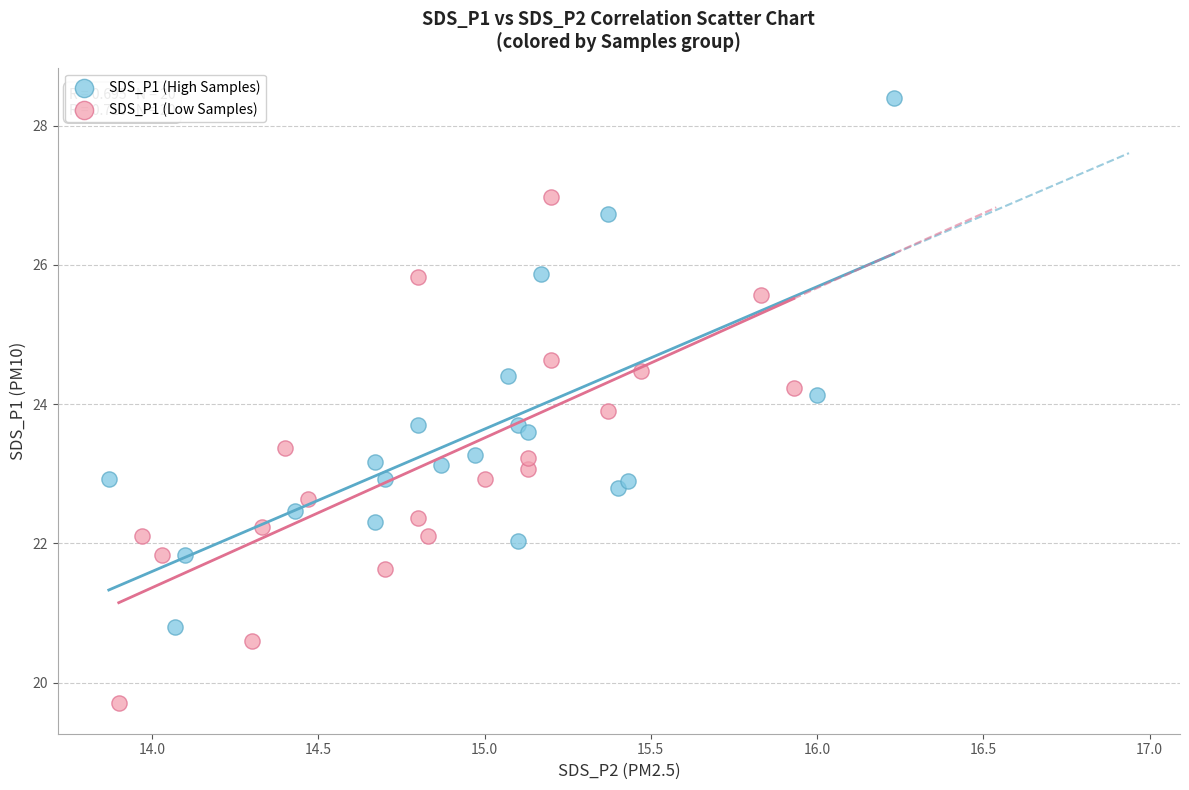

Which series reaches the maximum Y coordinate?

SDS_P1 (High Samples)